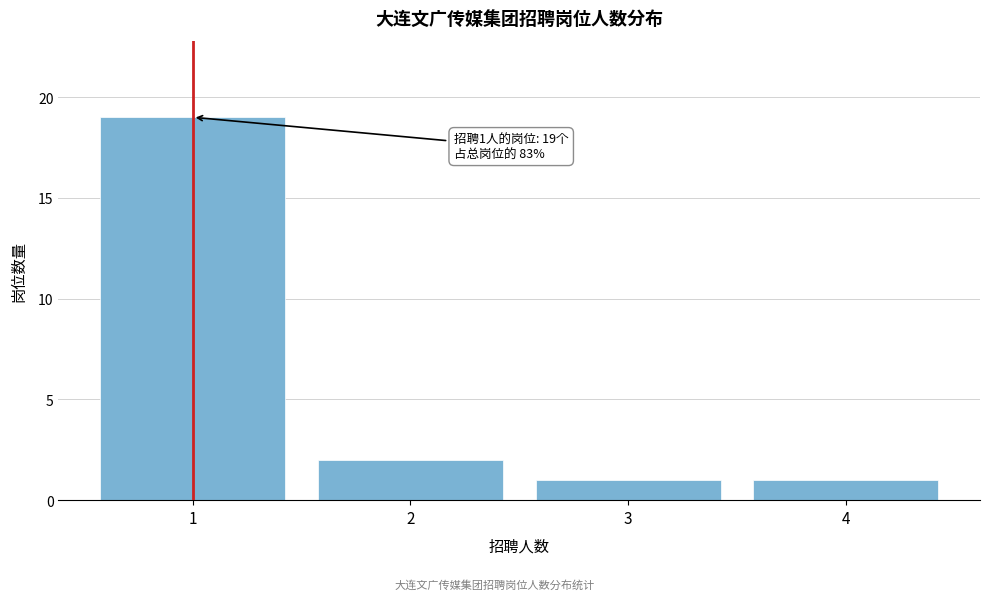

Reading right to left, extract all data points from this chart.

1	1	2	19